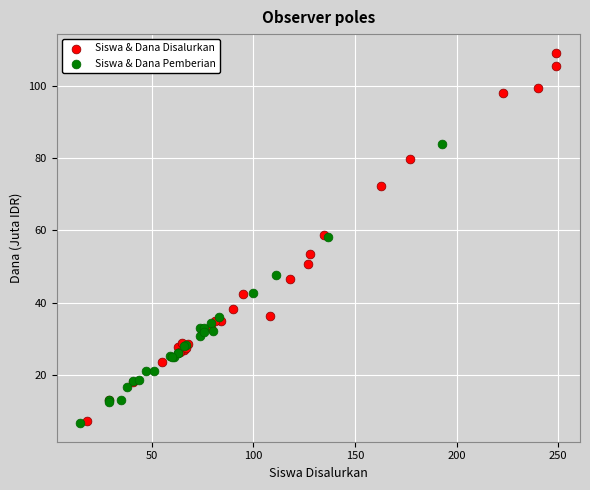

Which series contains the highest Y value?

Siswa & Dana Disalurkan